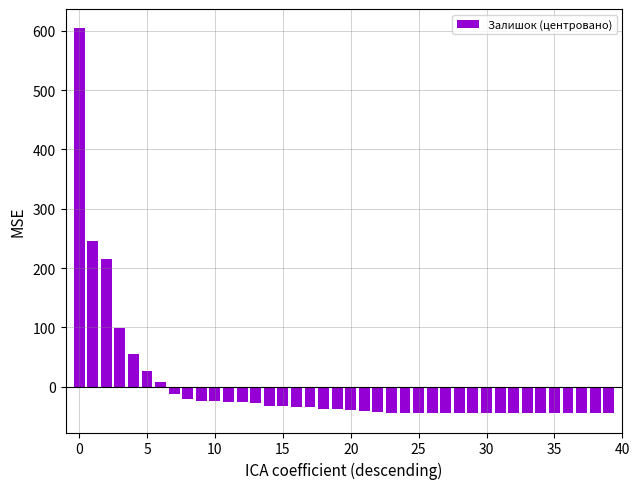

What is the difference between the second highest and minimum values?

290.0